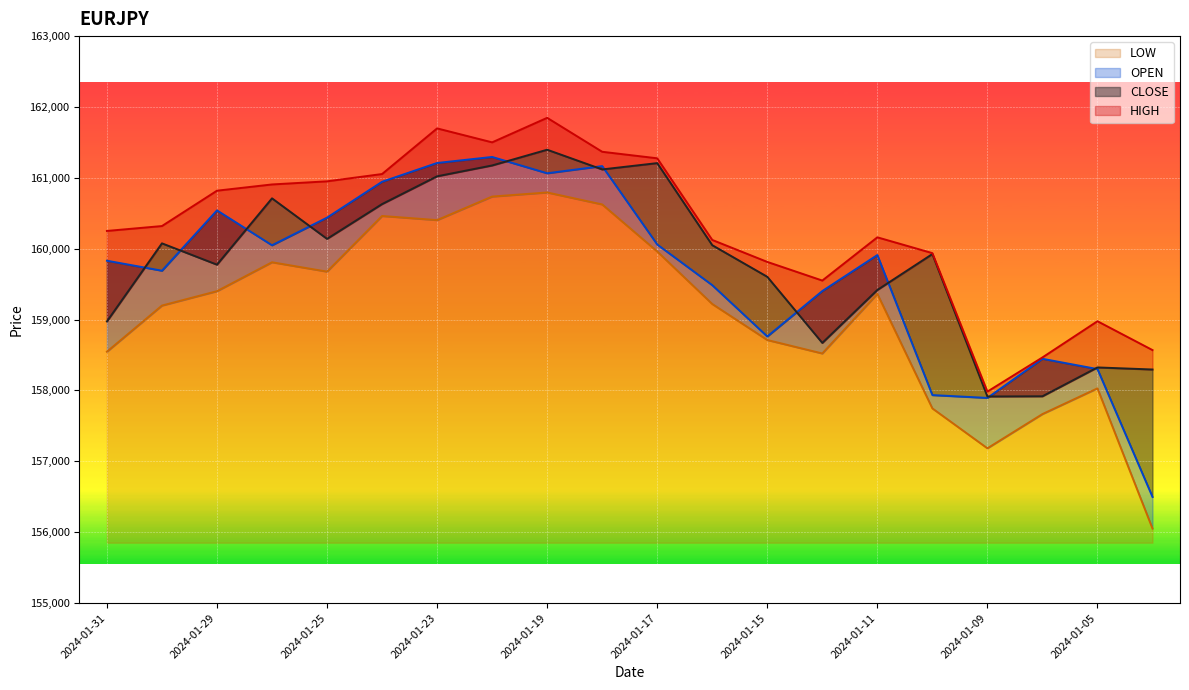

Read the CLOSE value at 2024-01-12.

158671